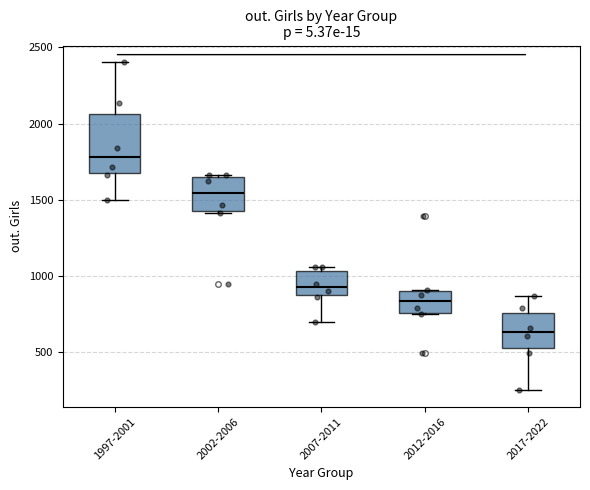

Comparing the boxes themselves (not the whiskers), which one is the tallest?

1997-2001